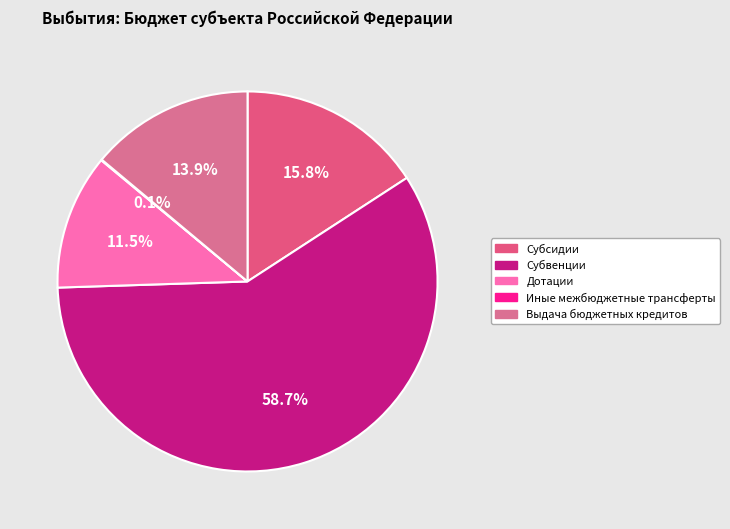

Combined, what portion of the pie is Субсидии and Выдача бюджетных кредитов?

29.7%